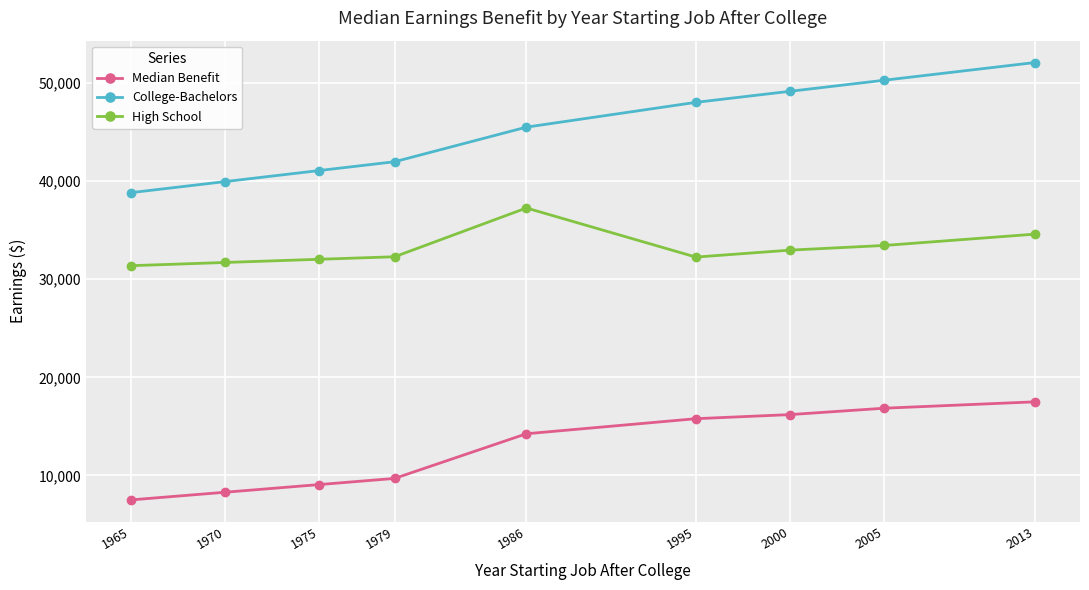

True or false: High School and Median Benefit cross at least once.

False